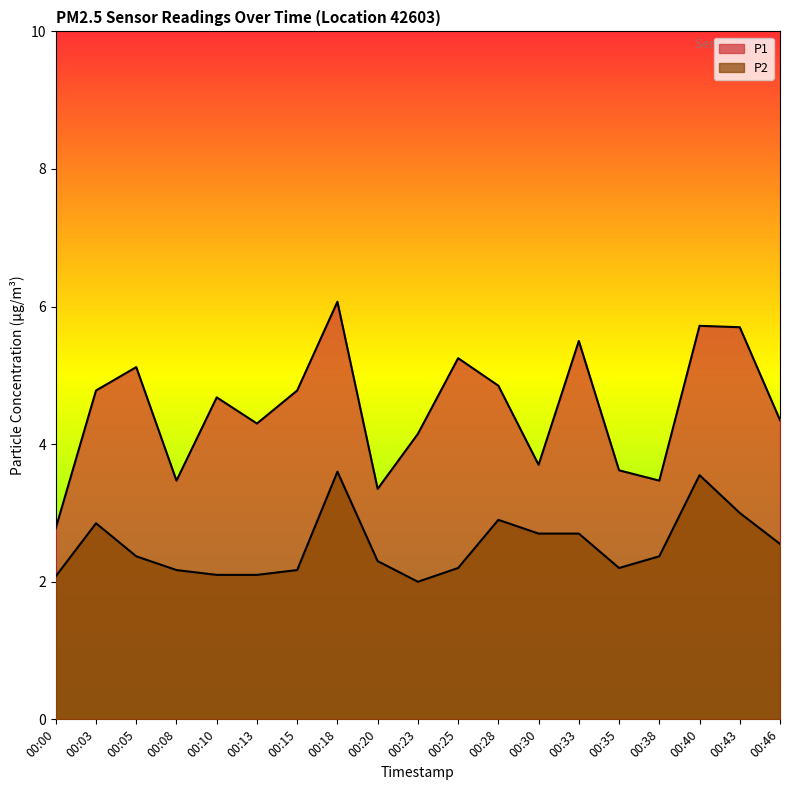

How many categories are shown in the chart?

19